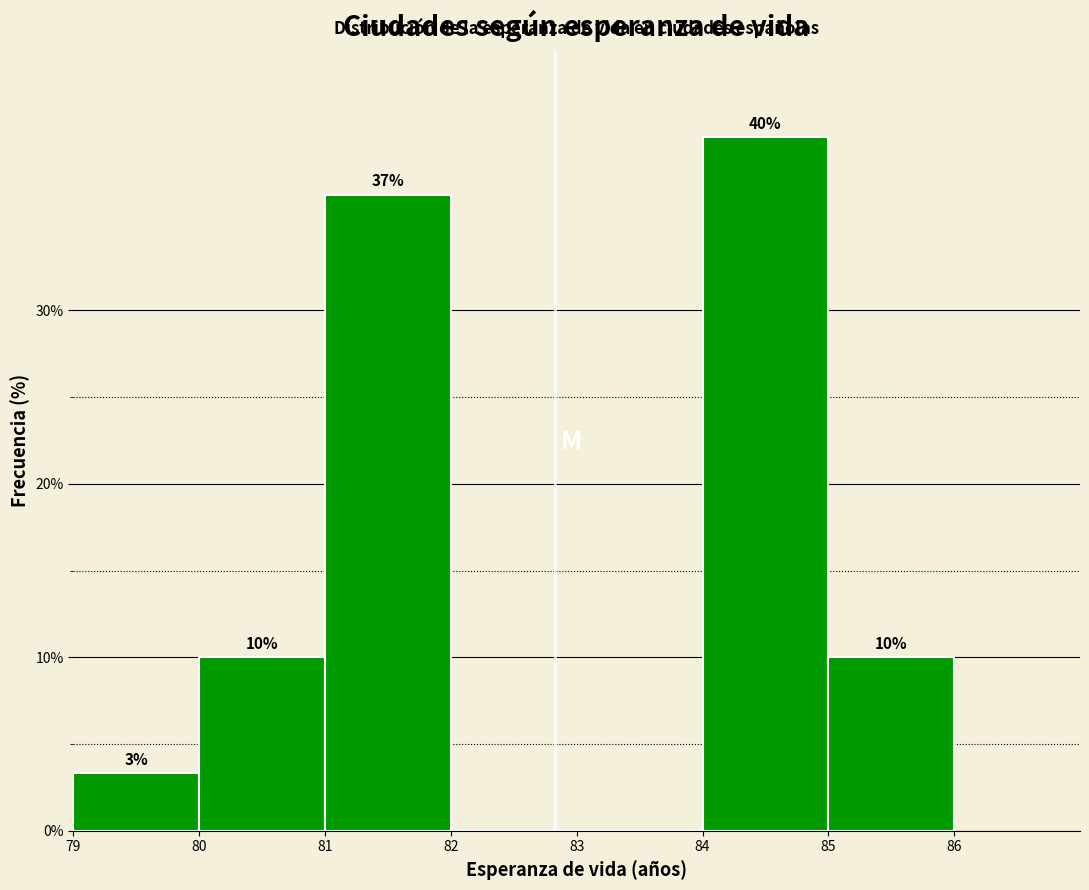

Which range on the x-axis has the tallest bar?

84 to 85